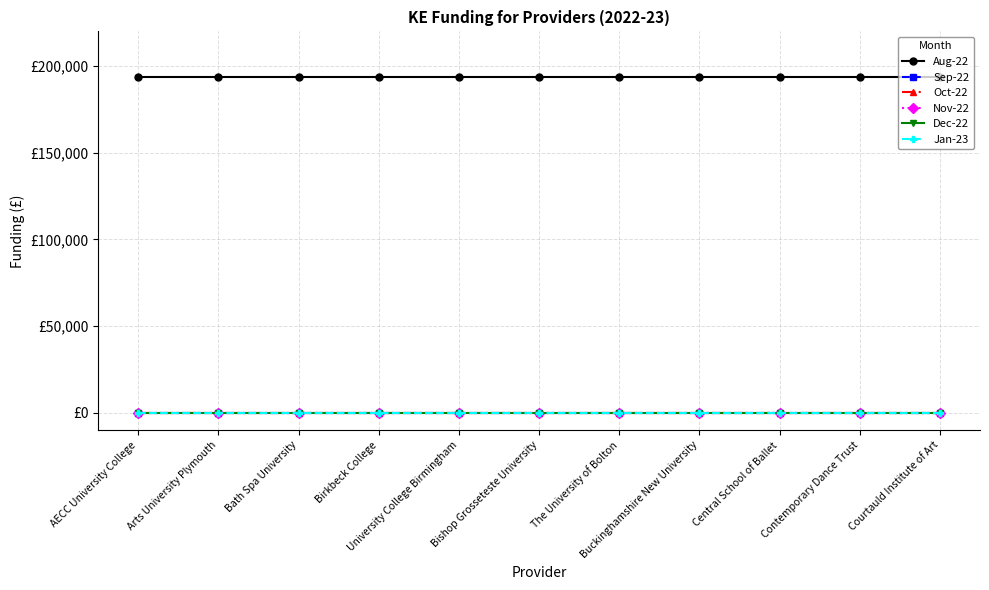

What is the greatest value displayed?

193548